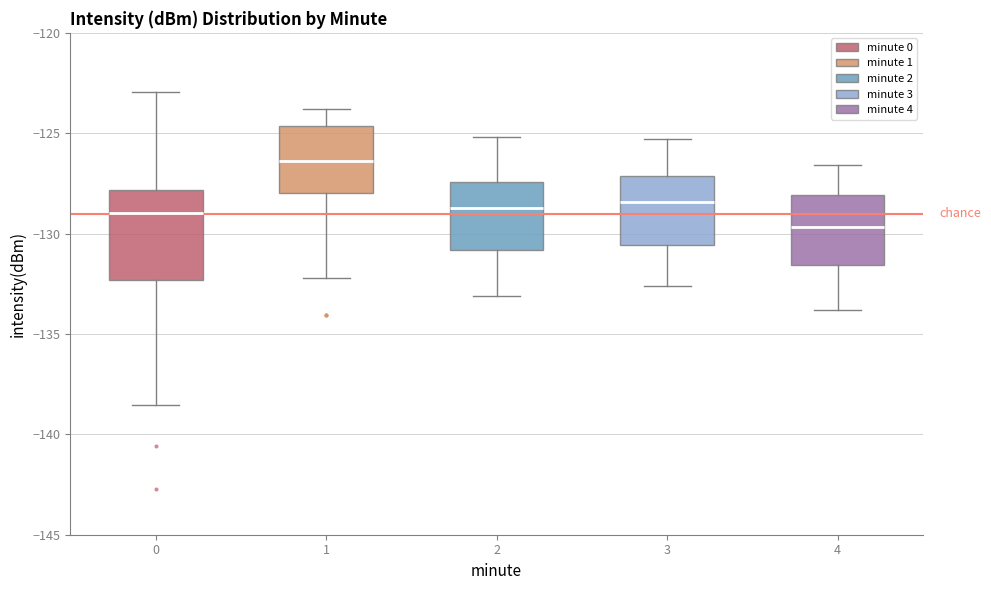

Which box is the tallest, from its lower edge to its upper edge?

0